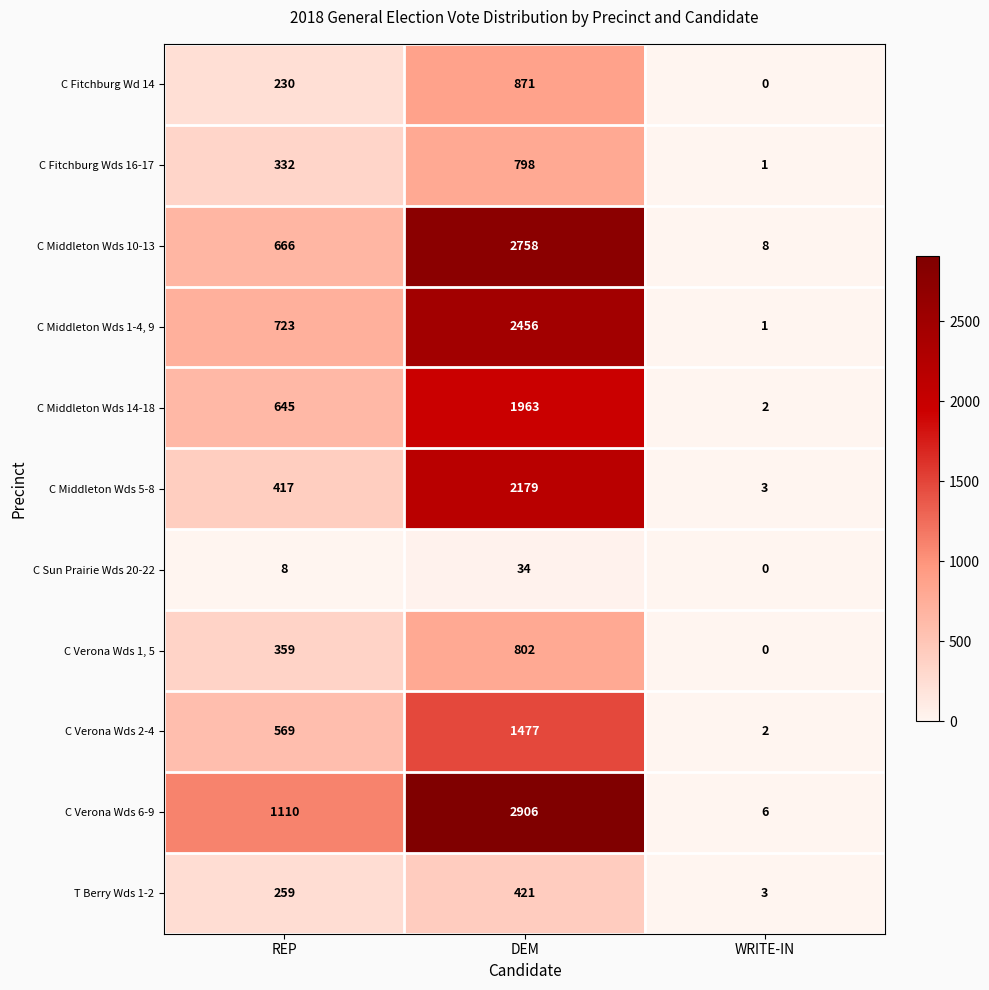

At which category does the chart reach its peak across all series?

DEM